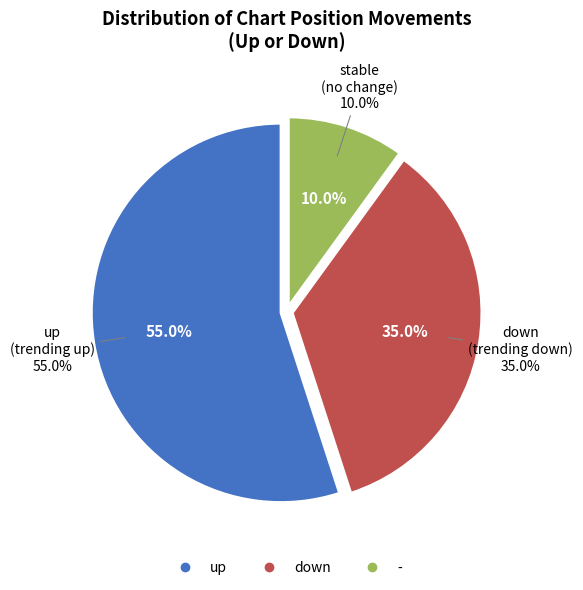

Does up account for over 50% of the chart?

Yes